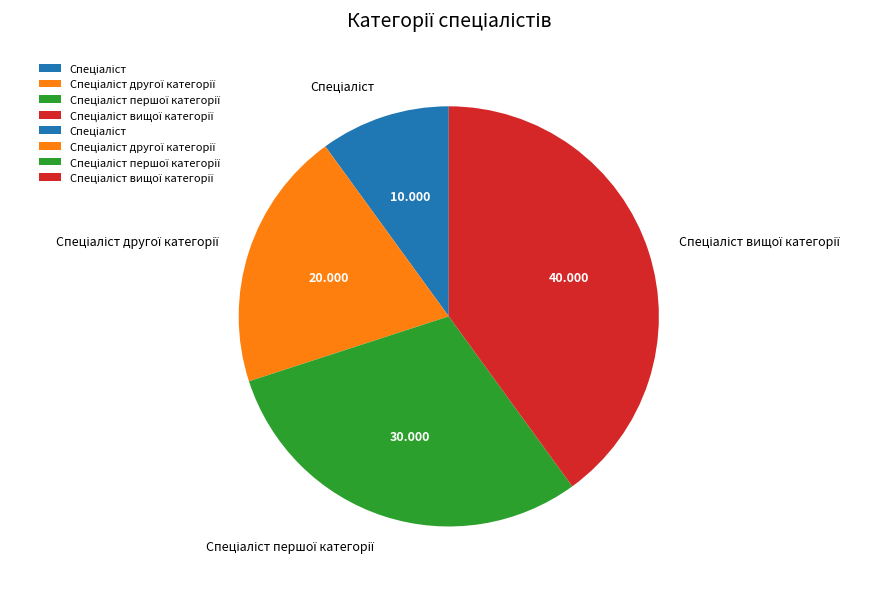

Is there any slice that represents more than half of the pie?

No